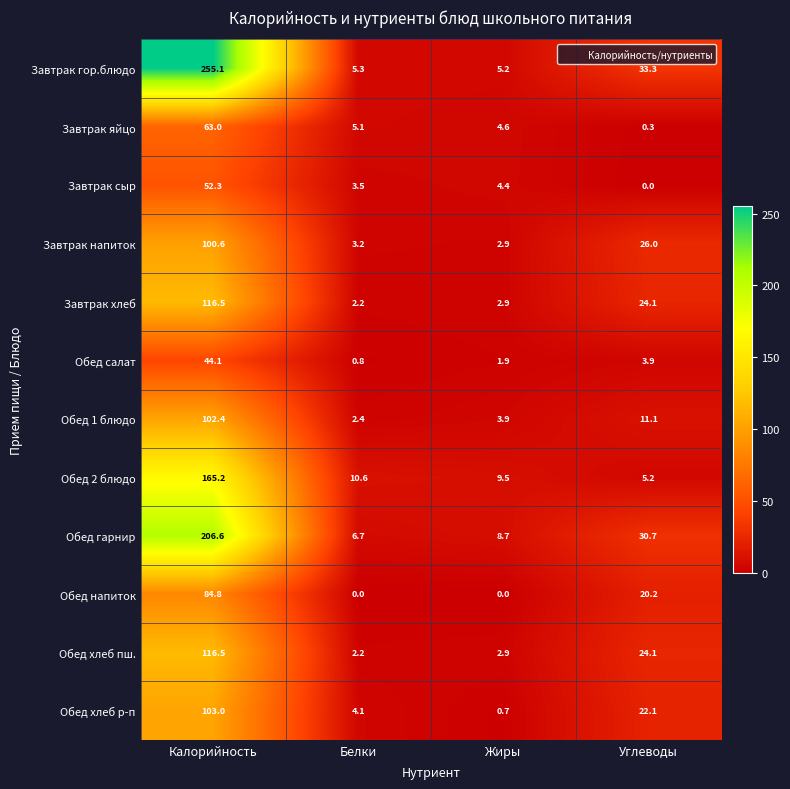

What is the sum of the Обед хлеб пш. values at Жиры and Углеводы?

27.0